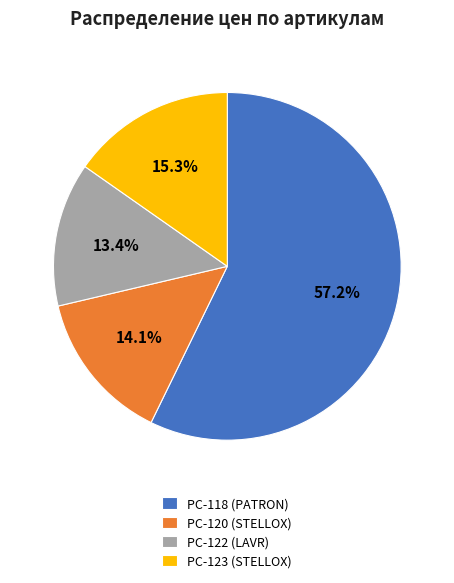

Combined, do PC-123 and PC-118 account for over 50%?

Yes